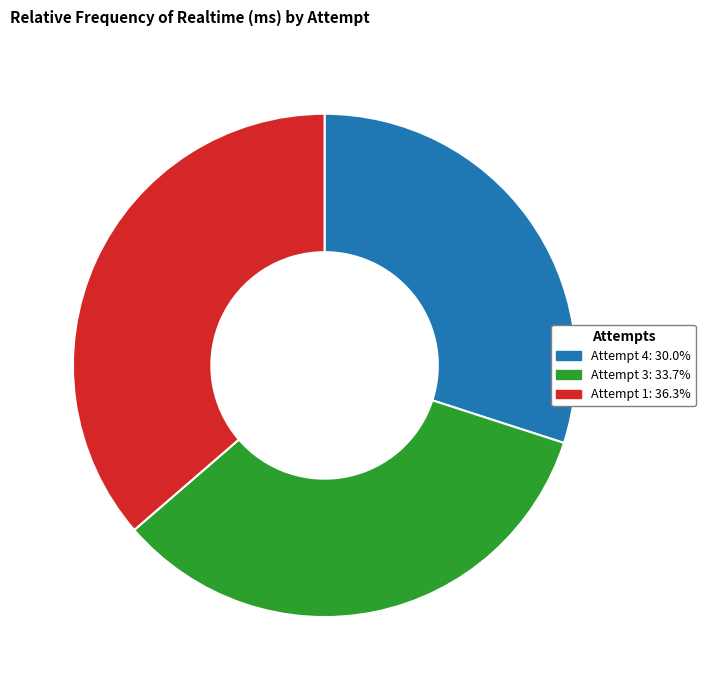

Is the sum of Attempt 1 and Attempt 4 greater than half?

Yes